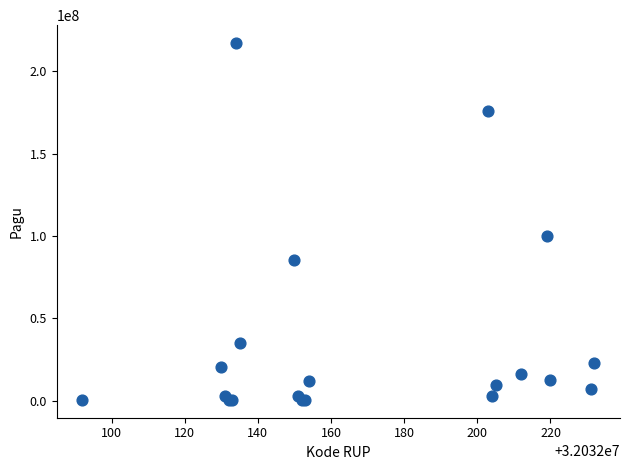

What Y value in the scatter plot is closest to 108800000?

99958000